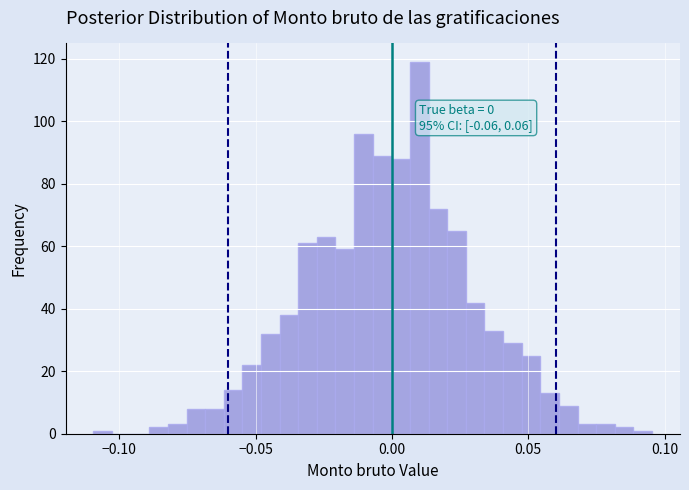

Read against the x-axis, roughly where is the centre of the tallest bar?

0.010